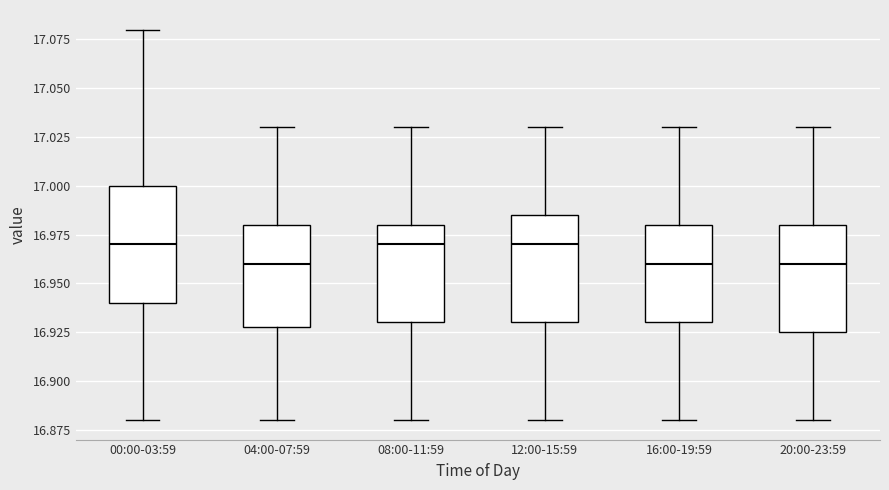

Reading left to right, read every box against the y-axis: the position of its median line, the range the box covers, and the ends of its whiskers. The values are not printed on the chart, so give them approximately, as read against the axis.

00:00-03:59: median 16.970, box 16.940 to 17.000, whiskers 16.880 to 17.080
04:00-07:59: median 16.960, box 16.930 to 16.980, whiskers 16.880 to 17.030
08:00-11:59: median 16.970, box 16.930 to 16.980, whiskers 16.880 to 17.030
12:00-15:59: median 16.970, box 16.930 to 16.985, whiskers 16.880 to 17.030
16:00-19:59: median 16.960, box 16.930 to 16.980, whiskers 16.880 to 17.030
20:00-23:59: median 16.960, box 16.925 to 16.980, whiskers 16.880 to 17.030